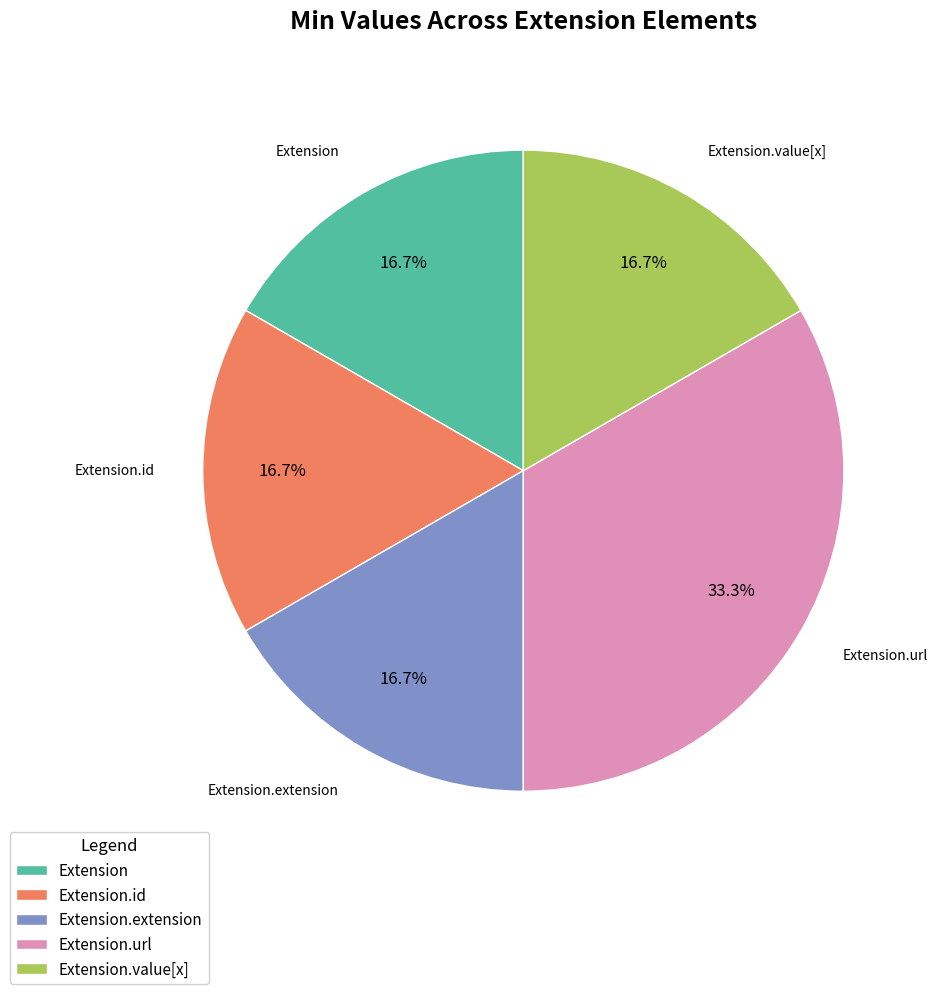

Does Extension.id represent more than half of the total?

No